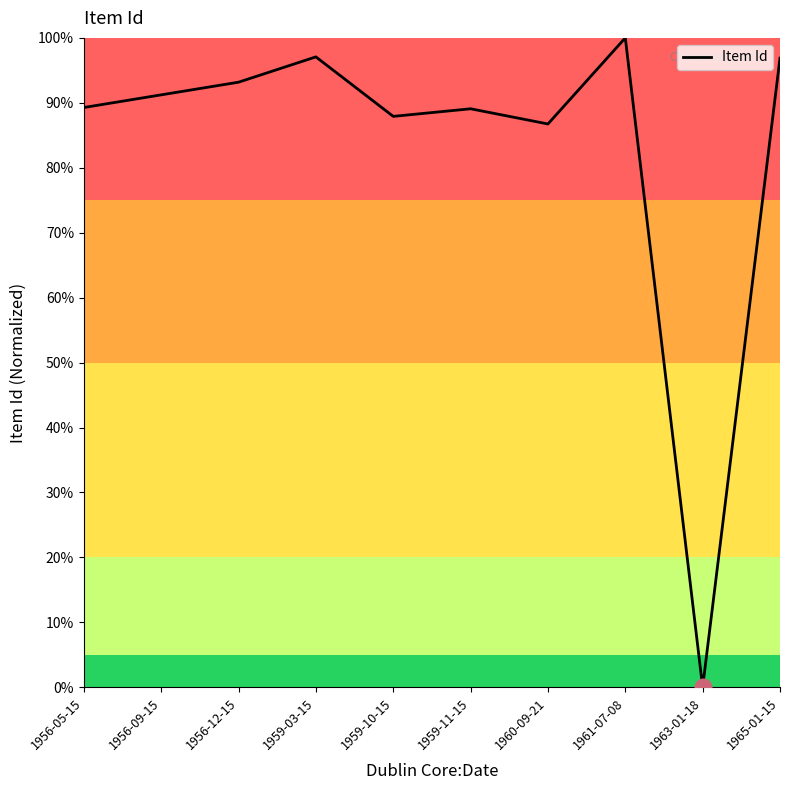

What is the difference between the second highest and second lowest values?

10.3